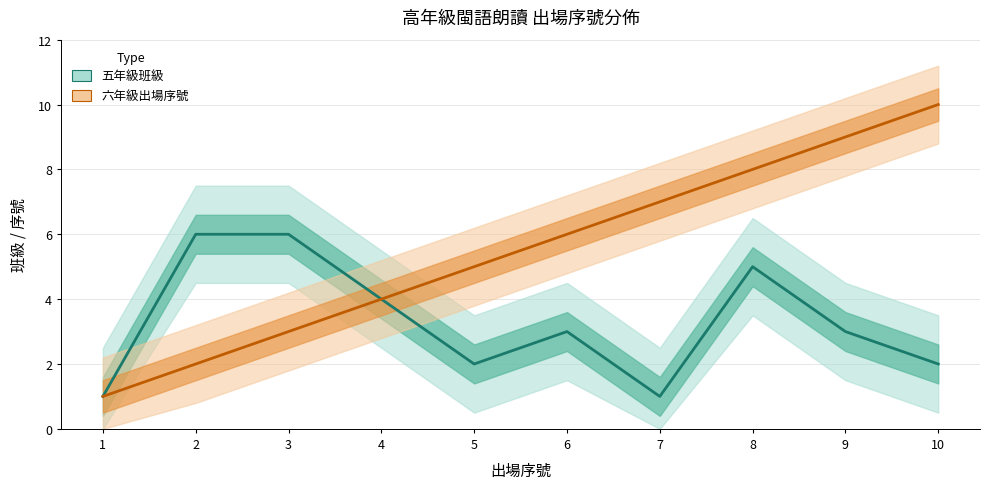

Reading left to right, list all the values displayed in this chart.

五年級班級 (Estimate): 1=1	2=6	3=6	4=4	5=2	6=3	7=1	8=5	9=3	10=2
六年級出場序號 (Partial): 1=1	2=2	3=3	4=4	5=5	6=6	7=7	8=8	9=9	10=10